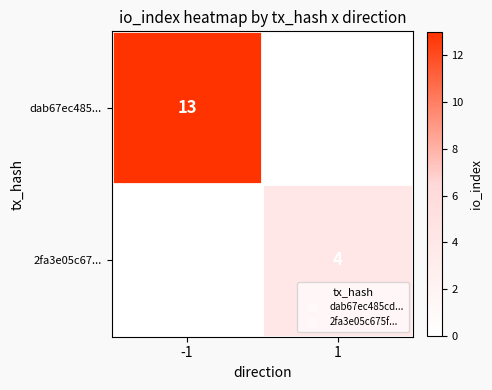

How many data points does each series have?

2